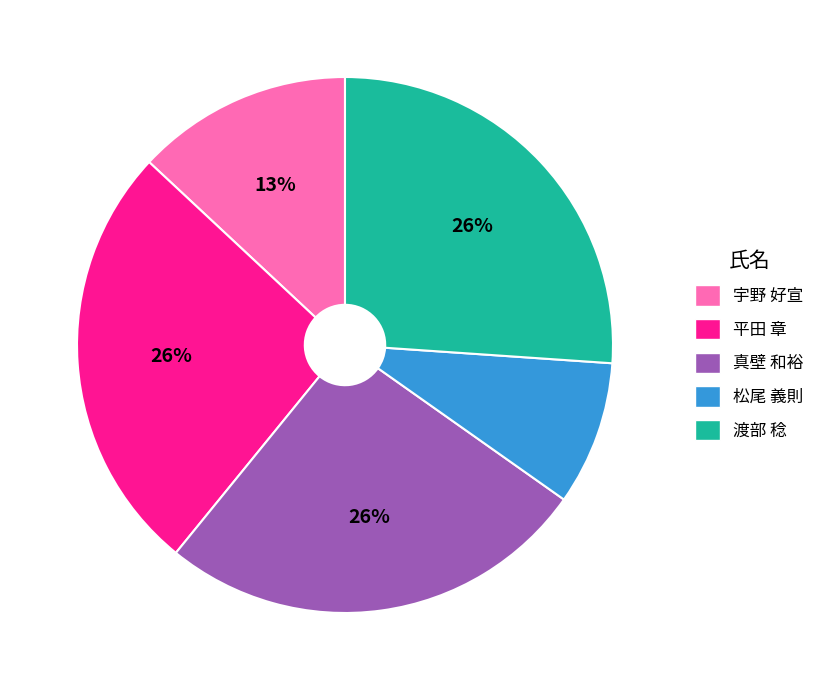

Is the sum of 宇野 好宣 and 真壁 和裕 greater than half?

No